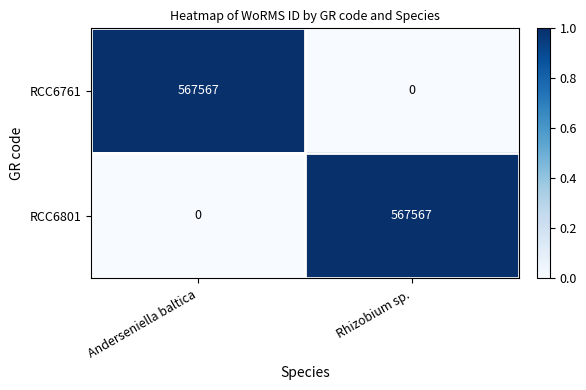

What is the spread (max minus min) of values at Anderseniella baltica?

567567